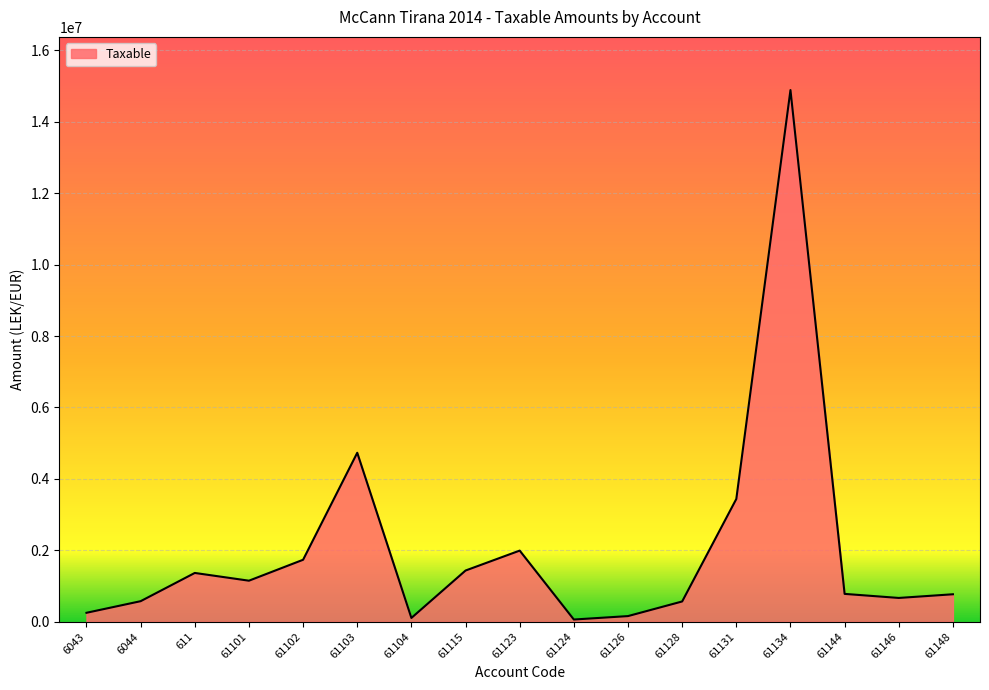

Approximately how many times larger is the value at 611 compared to 61144?

1.8